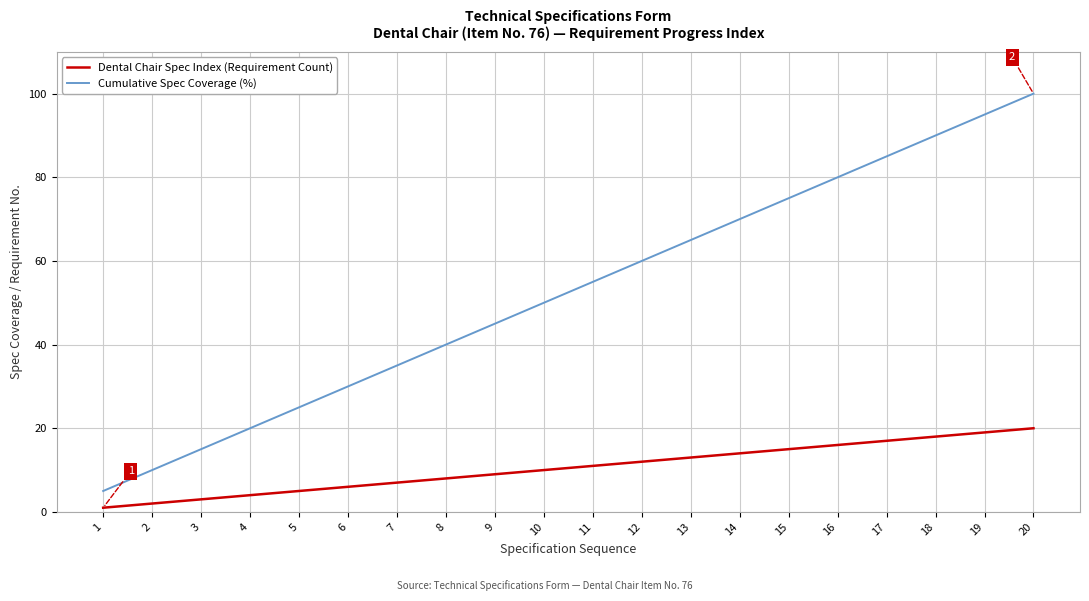

Which category has the highest value across all series?

20